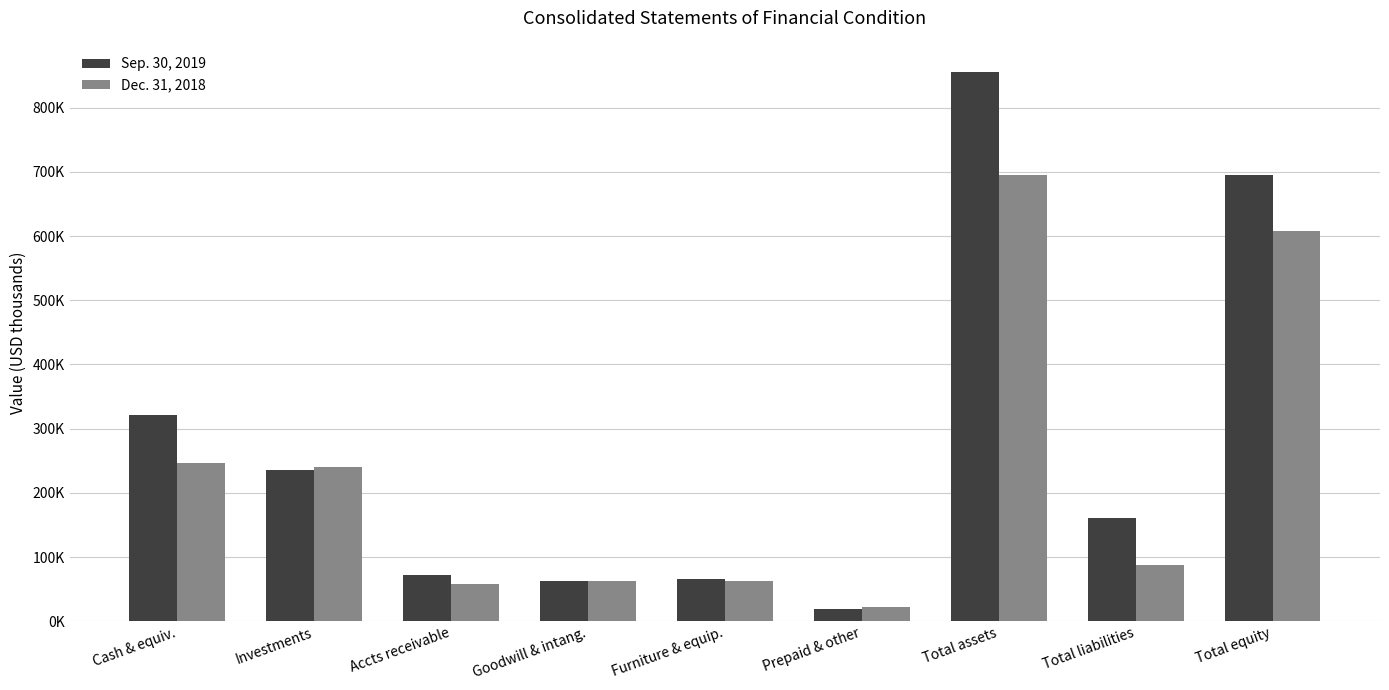

Are the bars grouped side by side (vs. stacked)?

Yes